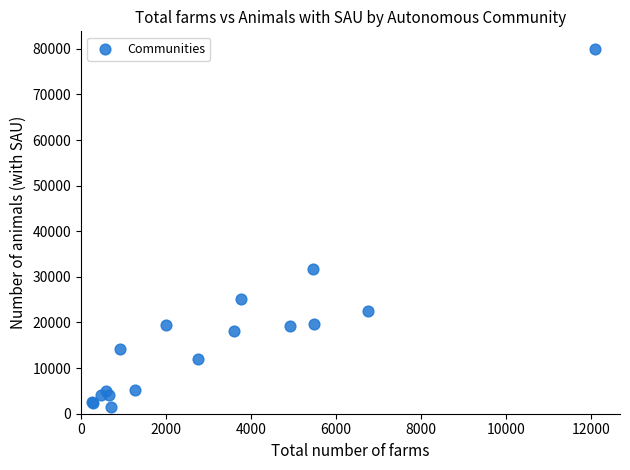

What Y value in the scatter plot is closest to 40701?

31786